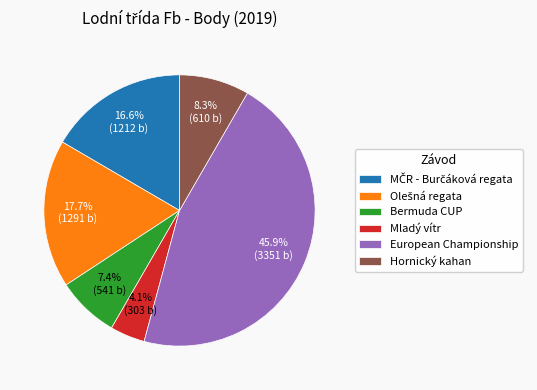

Which category has the smallest portion of the pie?

Mladý vítr